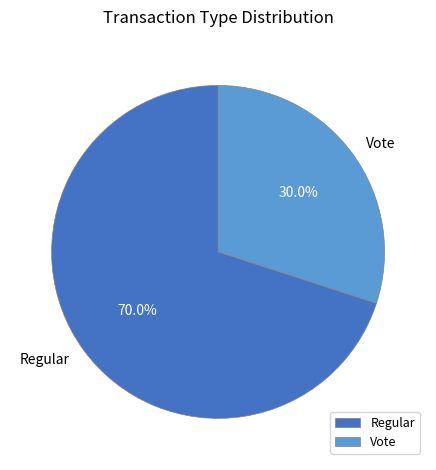

How much of the chart is everything except Vote?

70.0%